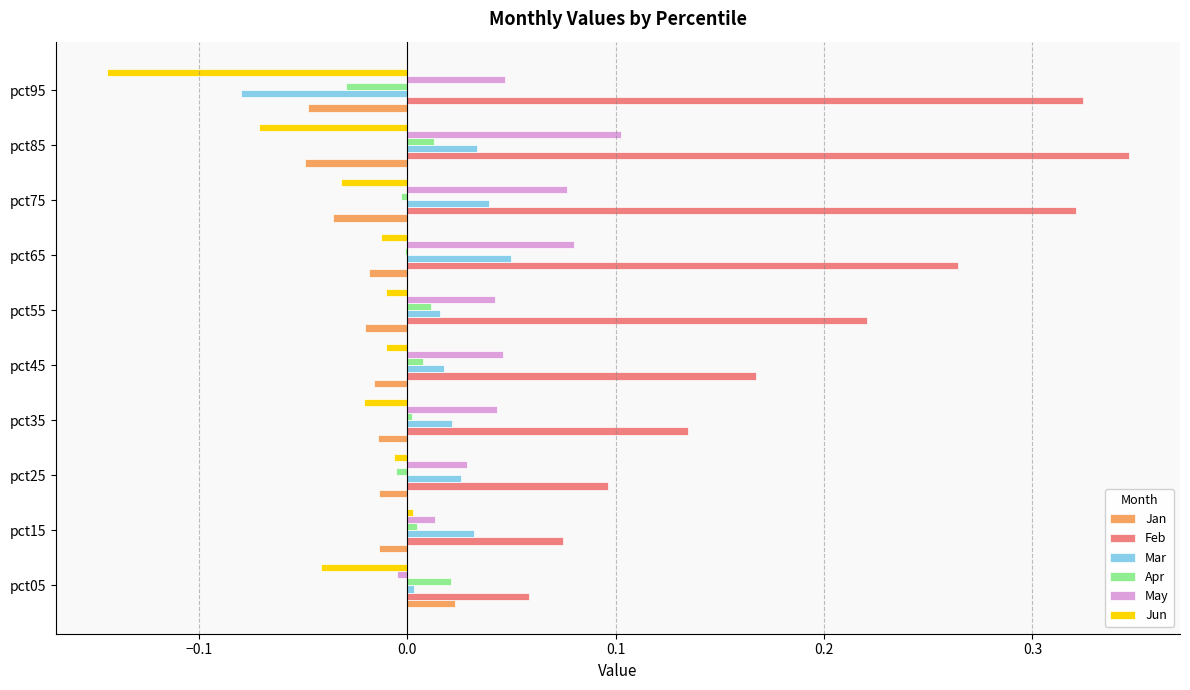

True or false: Mar has a value of 0.0 at pct05.

True